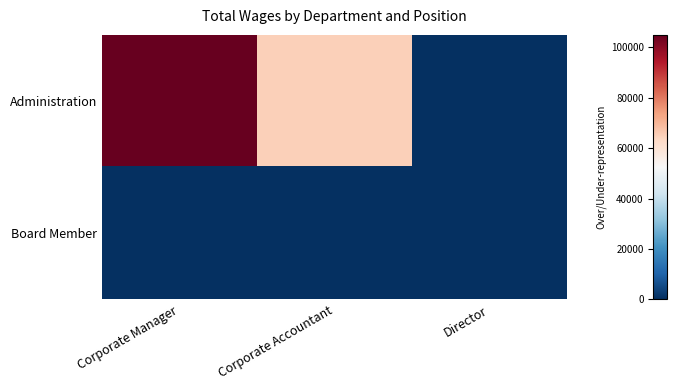

Rank the series by their maximum value, from highest to lowest.

Administration, Board Member